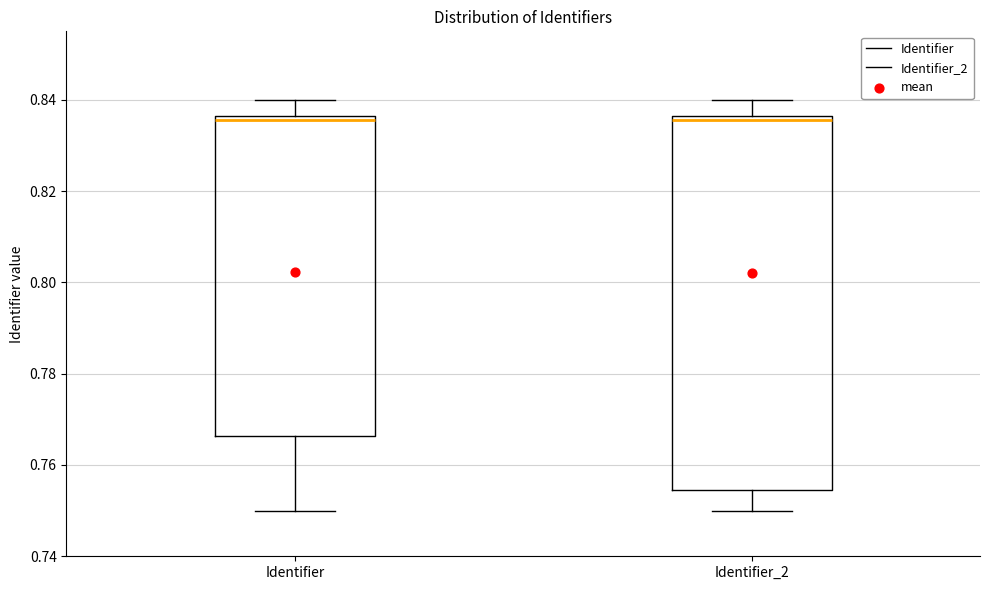

Reading left to right, transcribe this box plot: for each box, give where its median line is, the range the box spans, and where its two whiskers end, as read against the y-axis. The values are not printed on the chart, so give them approximately, as read against the axis.

Identifier: median 0.836 (just below the box's upper edge), box 0.766 to 0.836, whiskers 0.750 to 0.840
Identifier_2: median 0.836 (just below the box's upper edge), box 0.754 to 0.836, whiskers 0.750 to 0.840